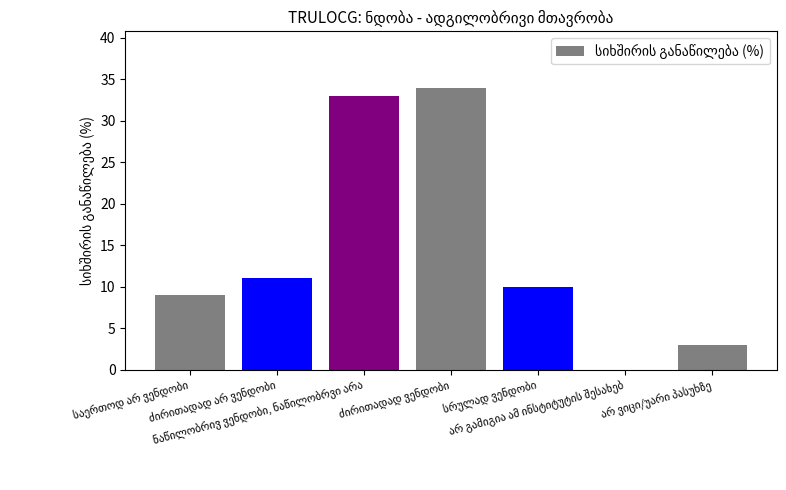

What is the greatest value displayed?

34